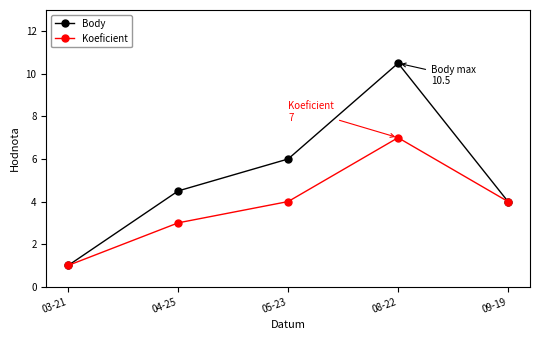

Which series has the widest spread of values?

Body